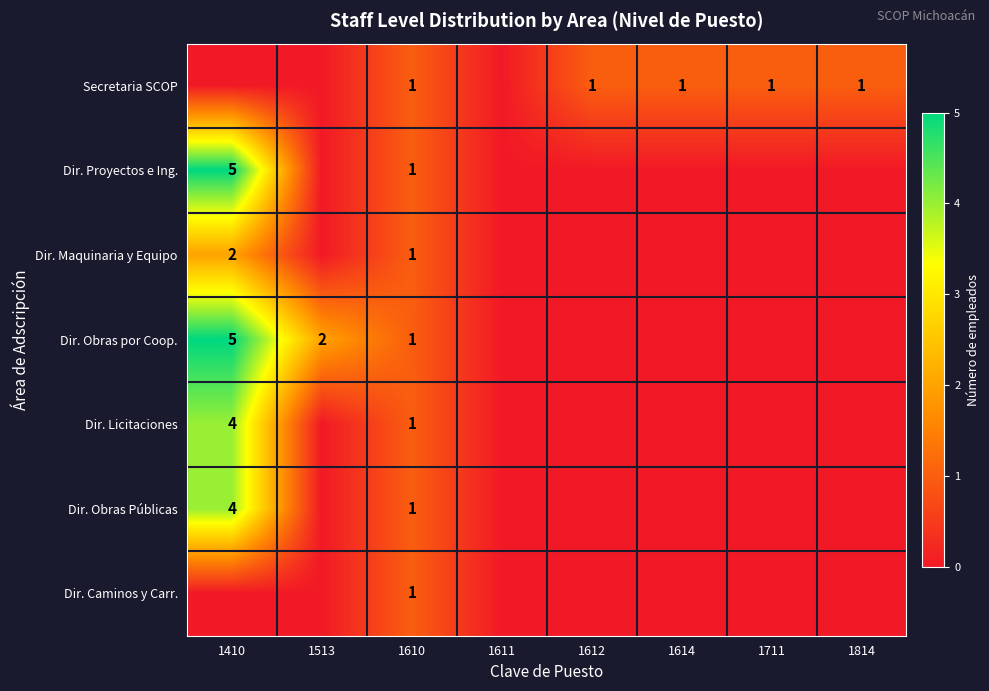

What is the total value across all series at 1610?

7